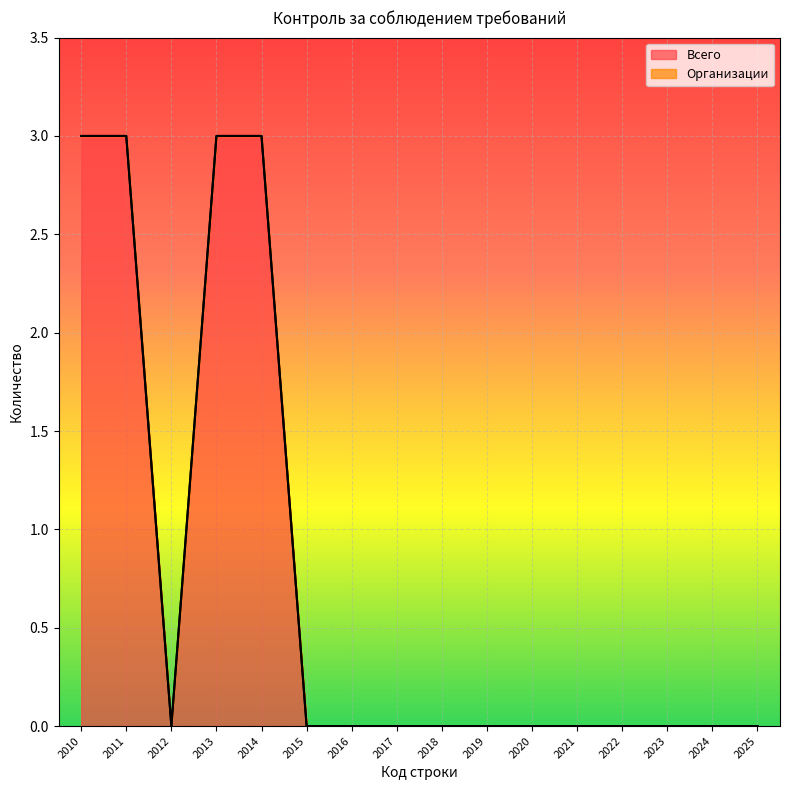

The value at 2010 is 5. True or false?

False